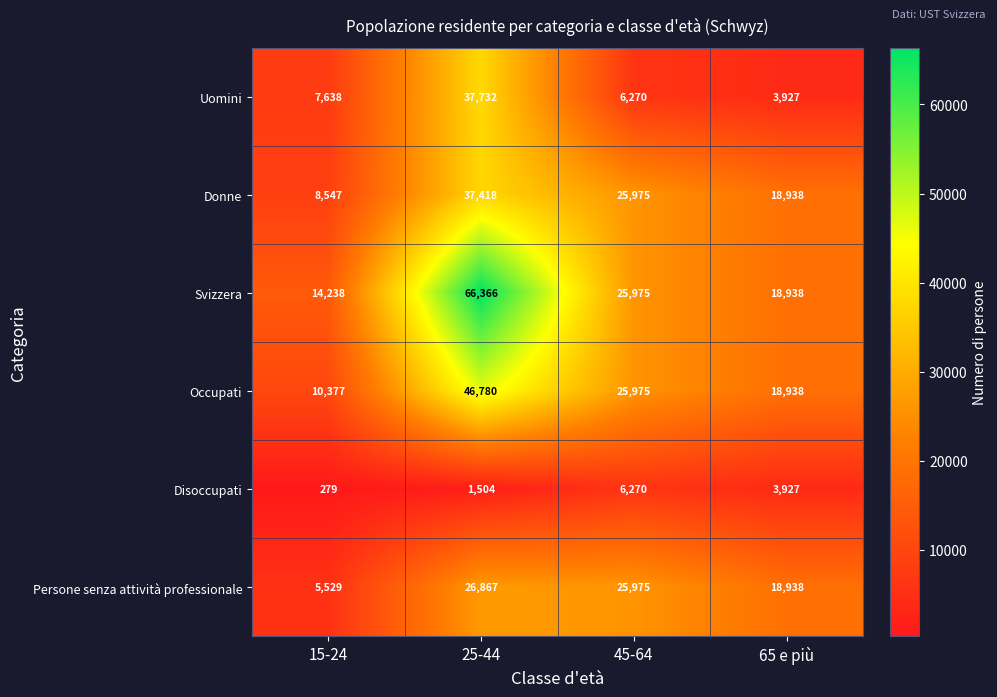

The Persone senza attività professionale series shows 3448 at 15-24. True or false?

False